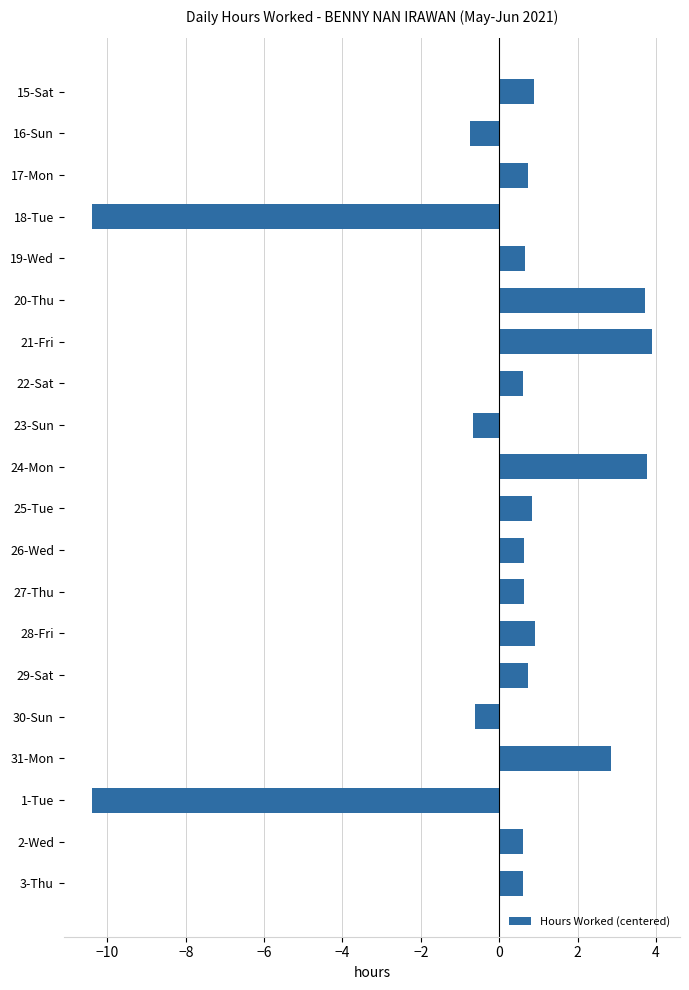

Which has a higher value, 18-Tue or 19-Wed?

19-Wed